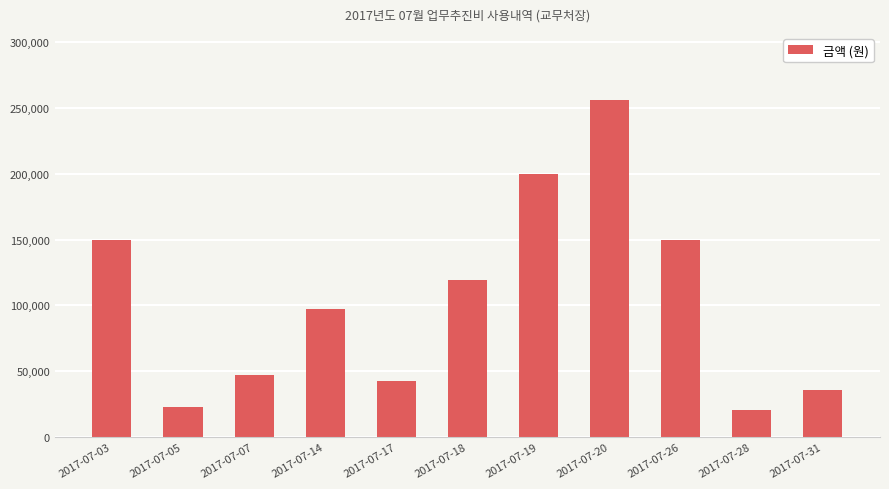

True or false: the data shows 47000 at 2017-07-07.

True